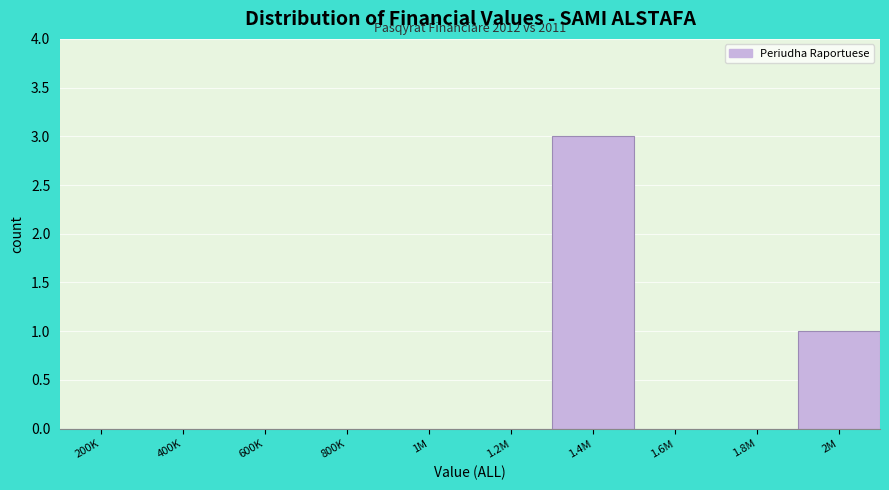

Reading left to right, extract all data points from this chart.

200K=0	400K=0	600K=0	800K=0	1M=0	1.2M=0	1.4M=3	1.6M=0	1.8M=0	2M=1